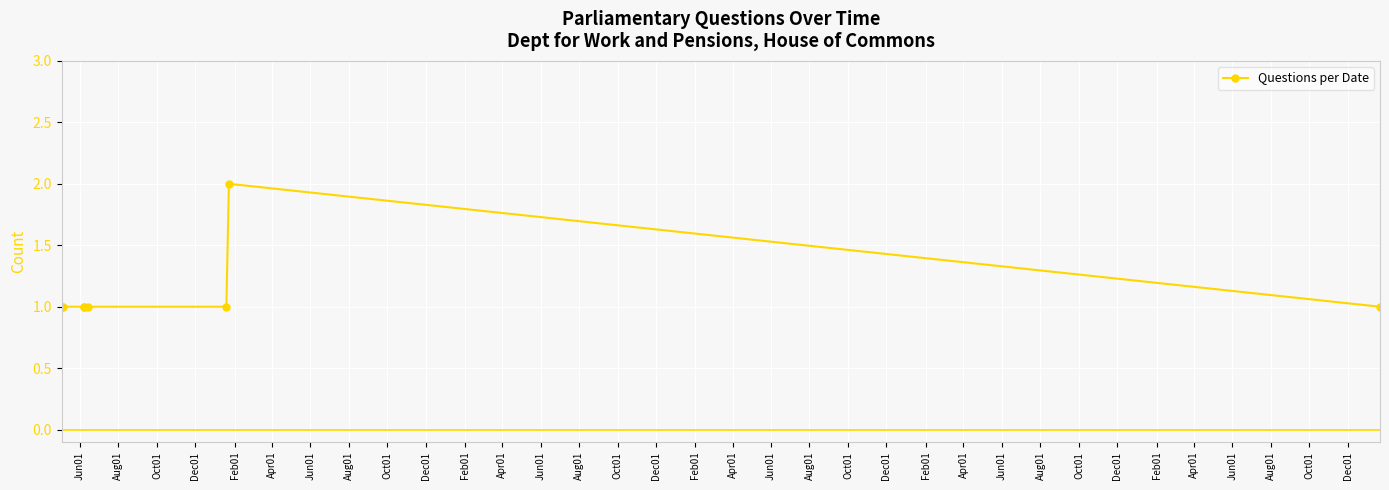

Reading left to right, transcribe all the data shown in this chart.

1	1	1	1	1	1	1	2	1